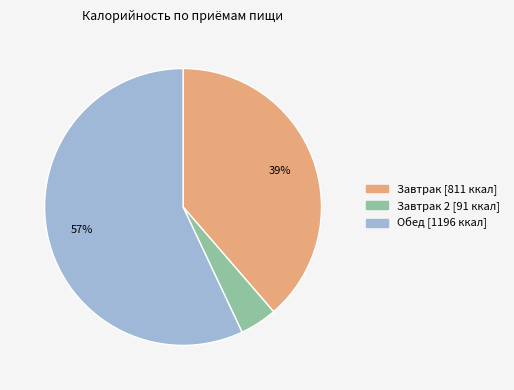

Is there any slice that represents more than half of the pie?

Yes